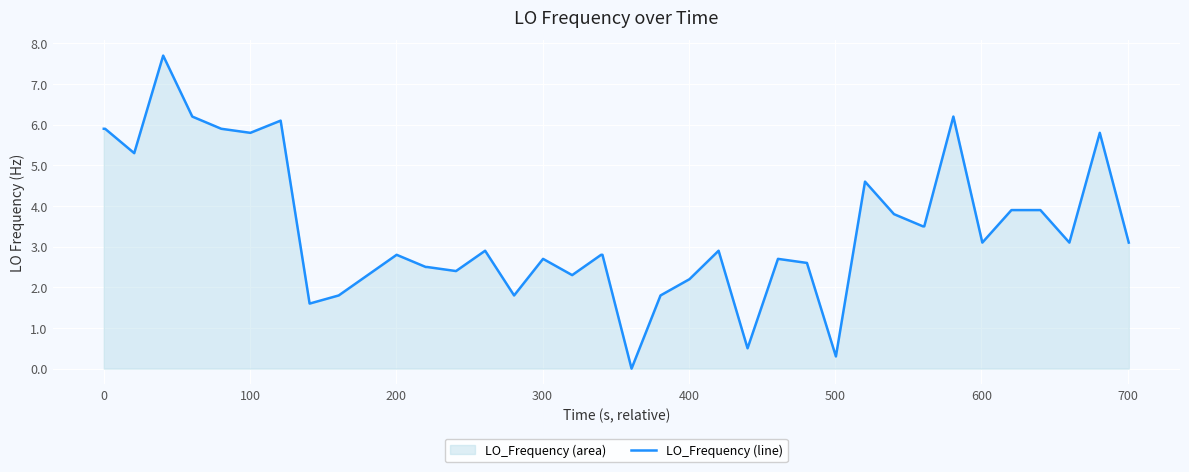

What is the difference between the maximum and minimum values?

7.7